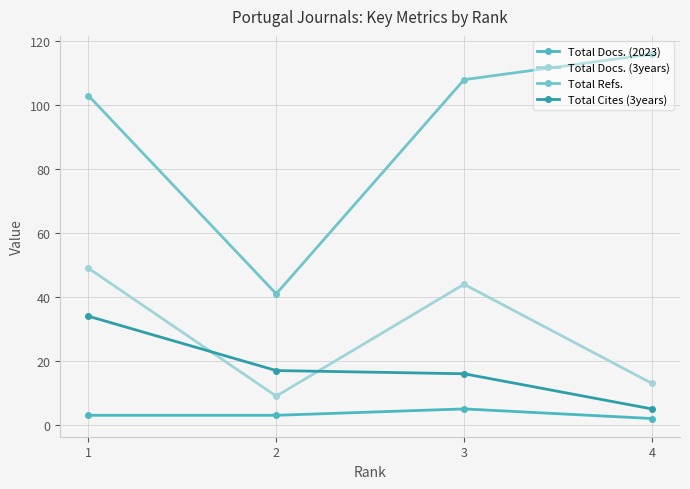

What is the difference between the highest and lowest values at 3?

103